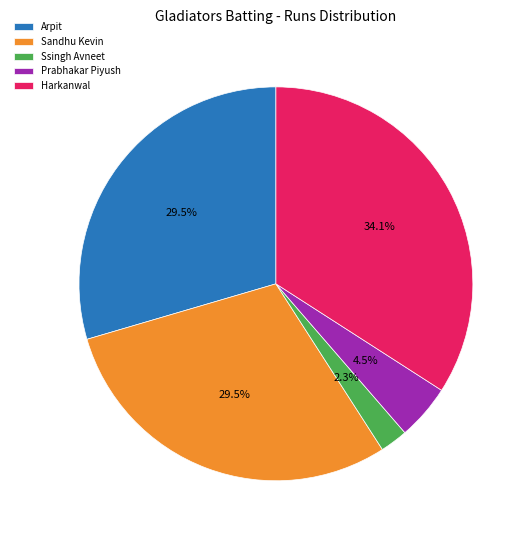

Which slice is the smallest?

Ssingh Avneet